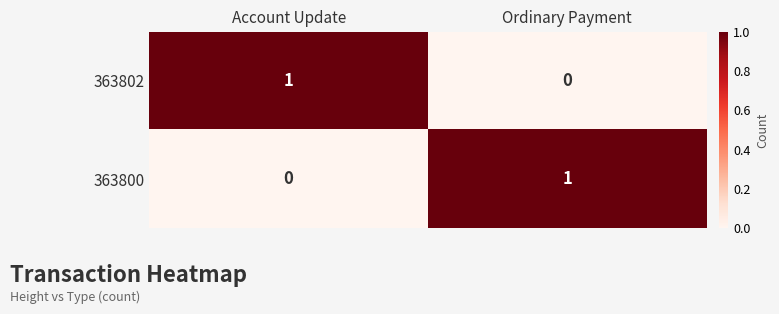

Is the value of 363802 at Account Update greater than the value of 363800 at Account Update?

Yes